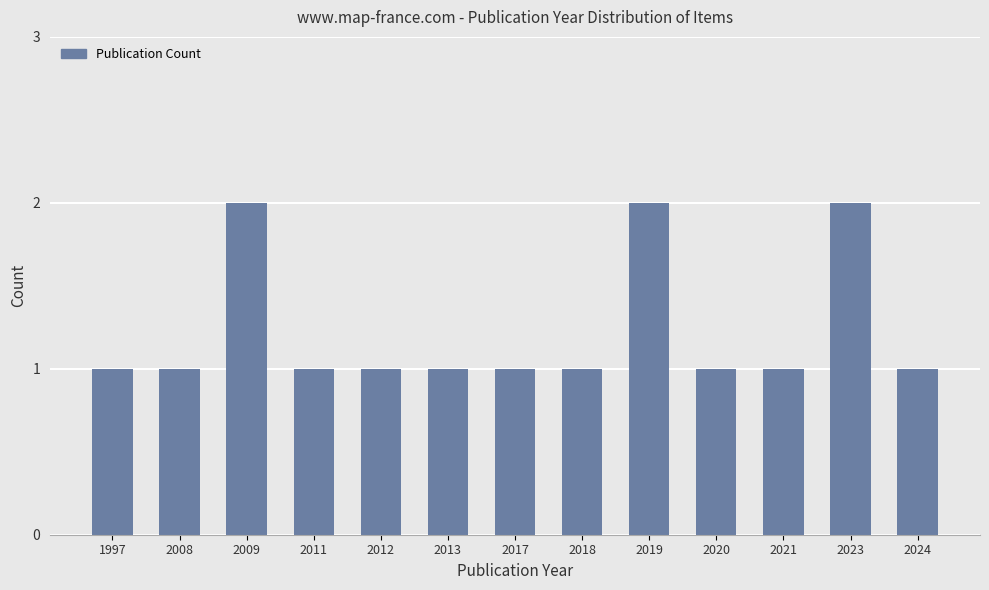

How many data points does each series have?

13